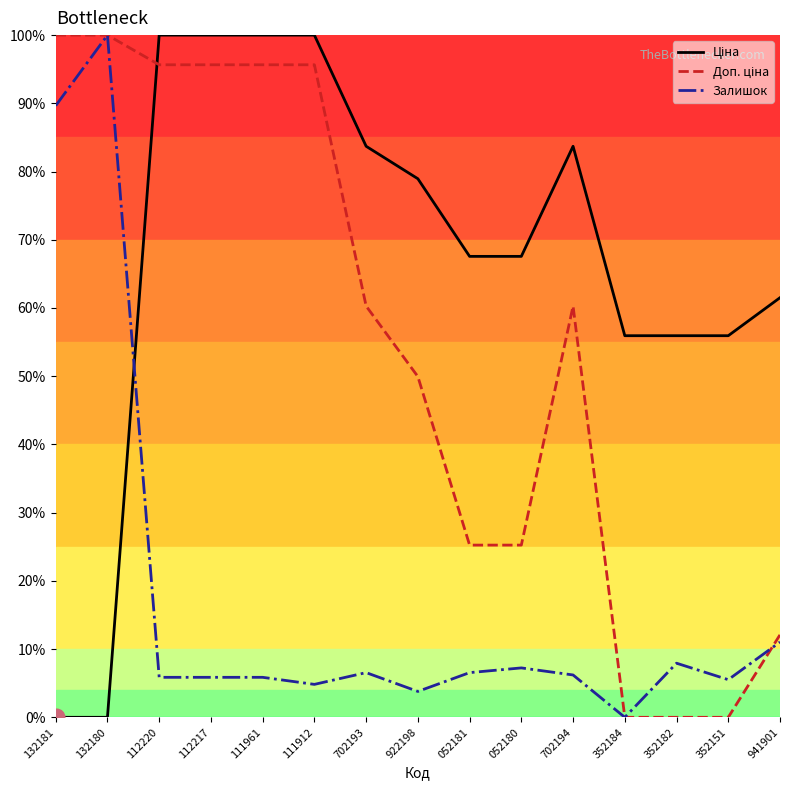

Is it true that Залишок equals 6.2 at 702194?

True